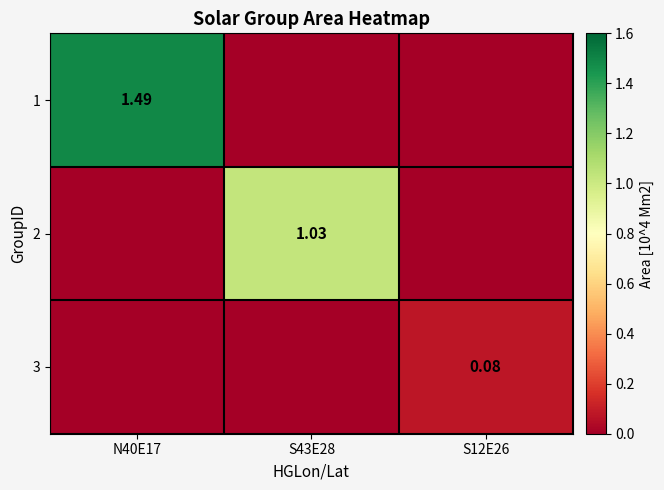

Which category has the highest value in the 2 series?

S43E28